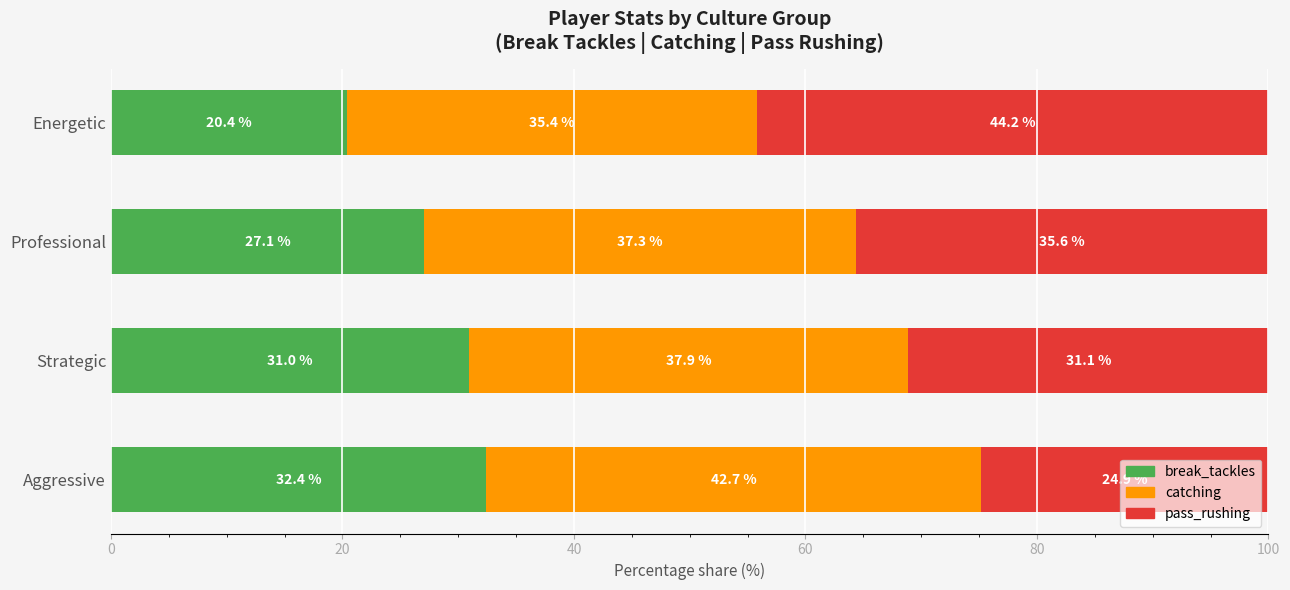

Count the number of categories in the chart.

4